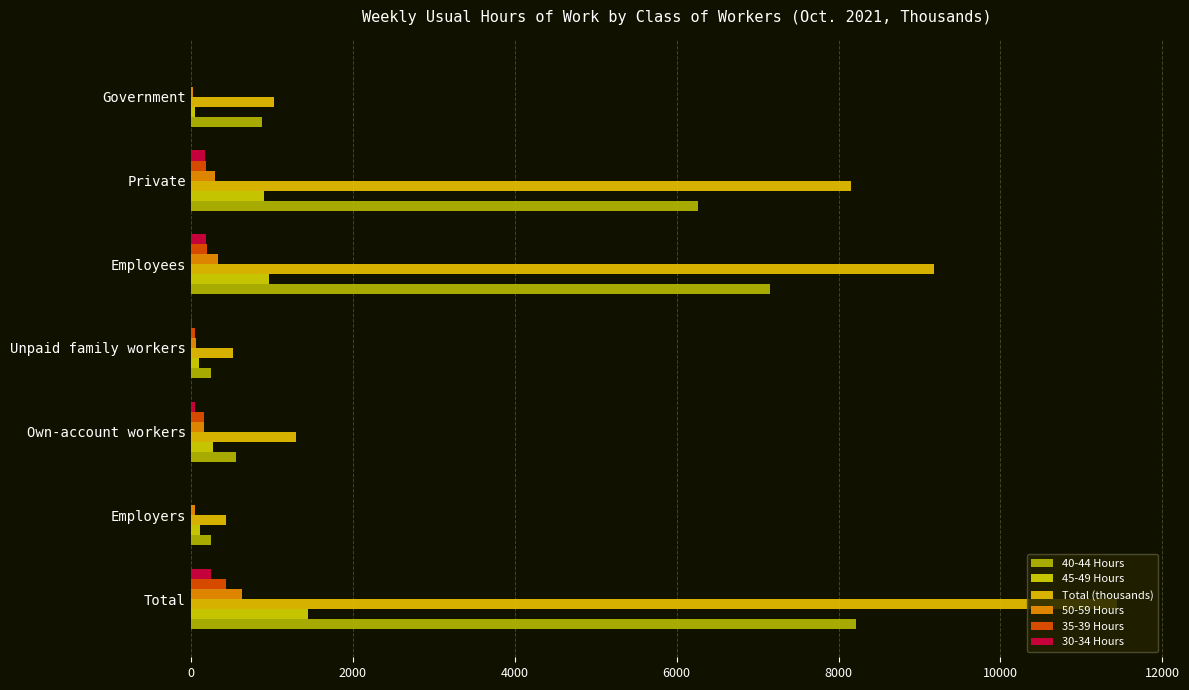

How many categories are shown in the chart?

7